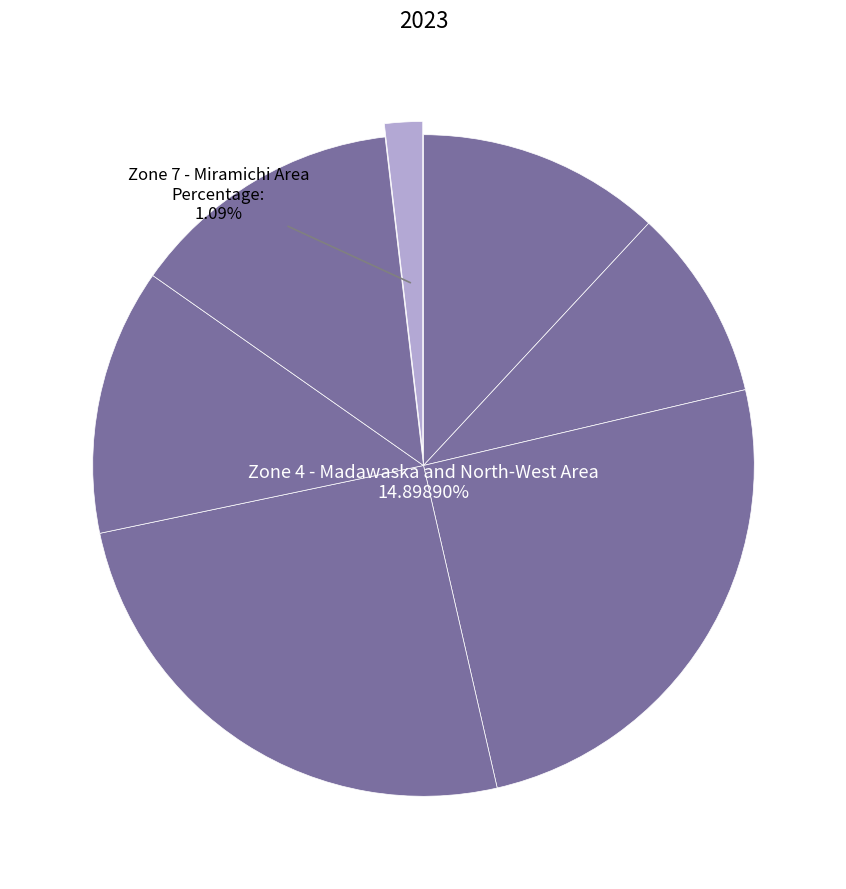

What is the change in value from Zone 4 - Madawaska and North-West Area to Zone 6 - Bathurst and Acadian Peninsula?

-7.0